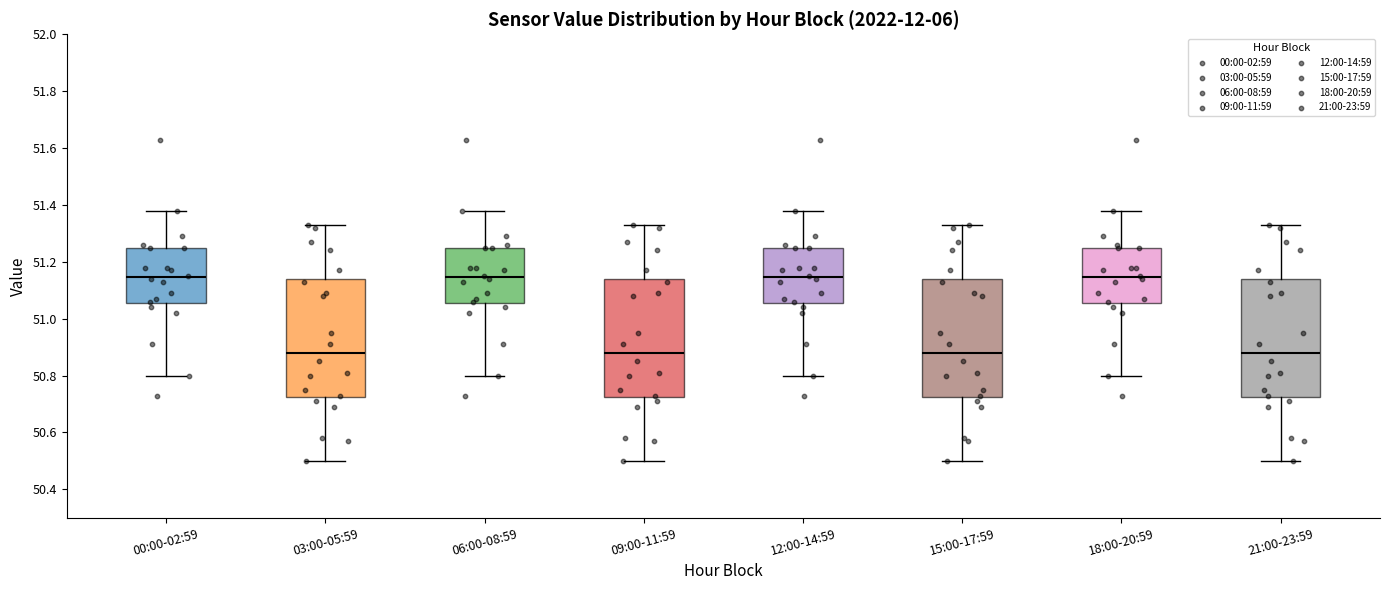

Reading left to right, read every box against the y-axis: the position of its median line, the range the box covers, and the ends of its whiskers. The values are not printed on the chart, so give them approximately, as read against the axis.

00:00-02:59: median 51.14, box 51.06 to 51.26, whiskers 50.80 to 51.38
03:00-05:59: median 50.88, box 50.72 to 51.14, whiskers 50.50 to 51.34
06:00-08:59: median 51.14, box 51.06 to 51.26, whiskers 50.80 to 51.38
09:00-11:59: median 50.88, box 50.72 to 51.14, whiskers 50.50 to 51.34
12:00-14:59: median 51.14, box 51.06 to 51.26, whiskers 50.80 to 51.38
15:00-17:59: median 50.88, box 50.72 to 51.14, whiskers 50.50 to 51.34
18:00-20:59: median 51.14, box 51.06 to 51.26, whiskers 50.80 to 51.38
21:00-23:59: median 50.88, box 50.72 to 51.14, whiskers 50.50 to 51.34